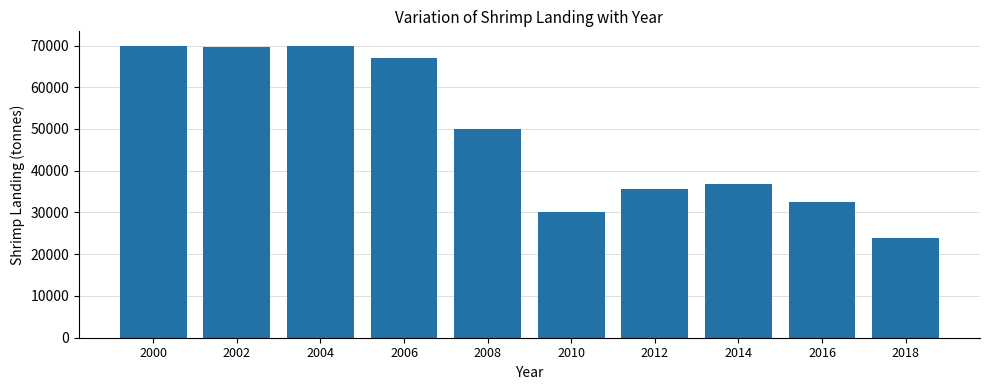

What is the ratio of the value at 2004 to the value at 2014?

1.9